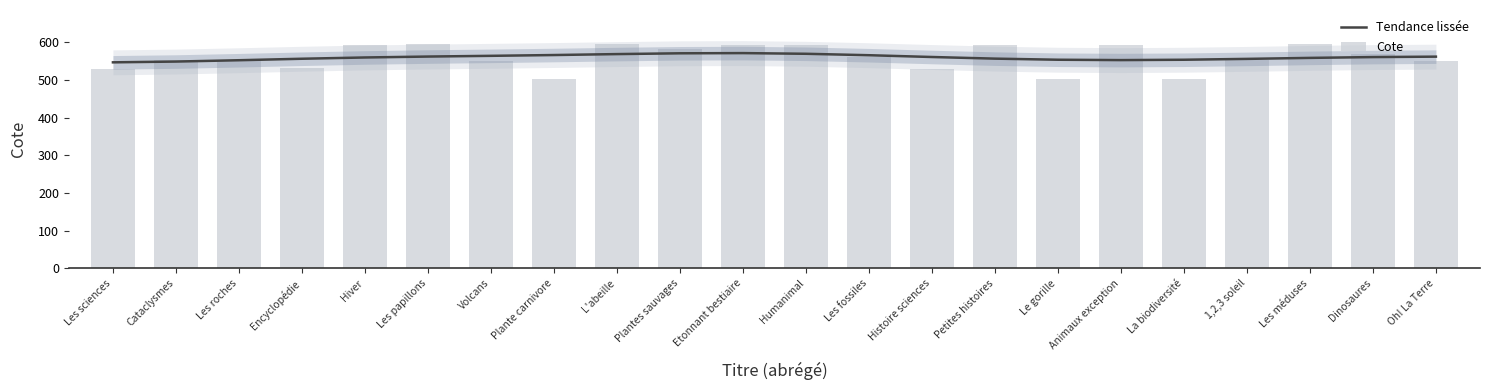

At Les fossiles, list the series in order from smallest to largest.

Cote, Tendance lissée